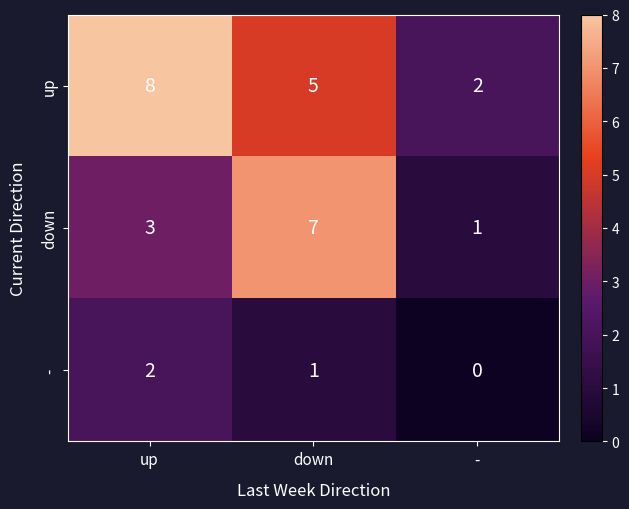

Where does the - series first go above 1?

up